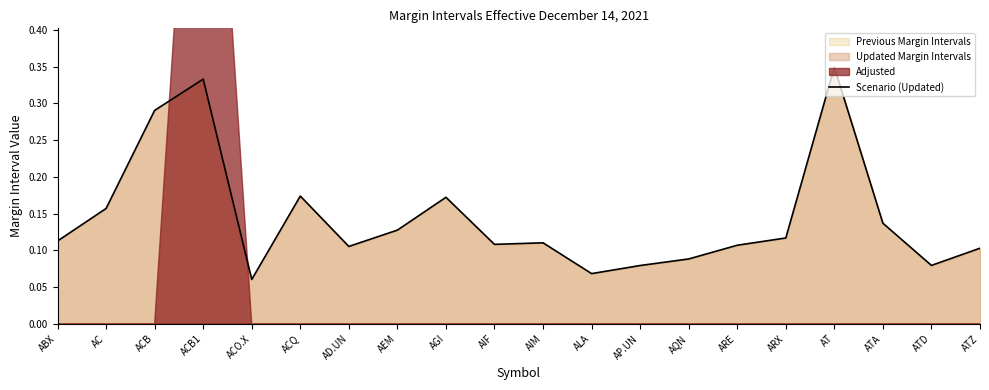

True or false: the data shows 0.3 at AGI.

False